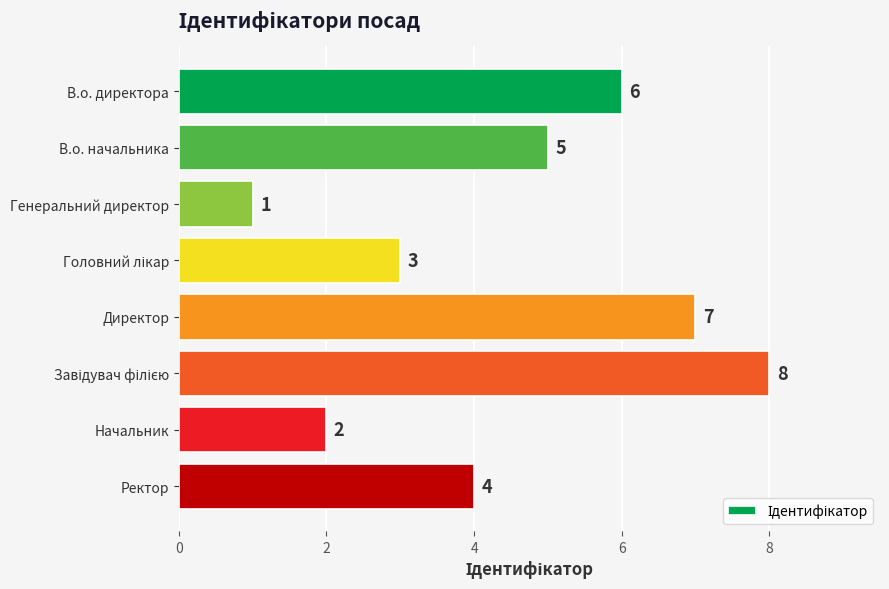

What is the difference between the maximum and minimum values?

7